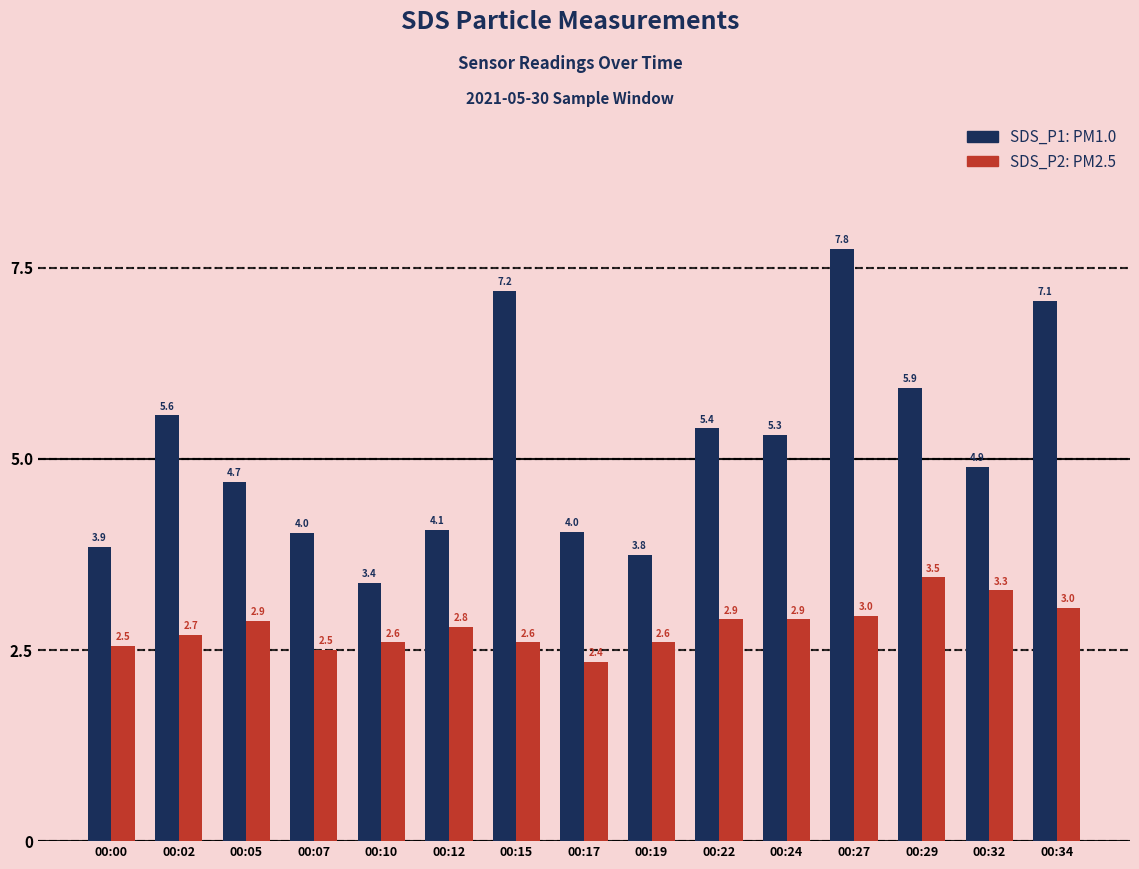

What is the difference between the highest and lowest values at 00:12?

1.3